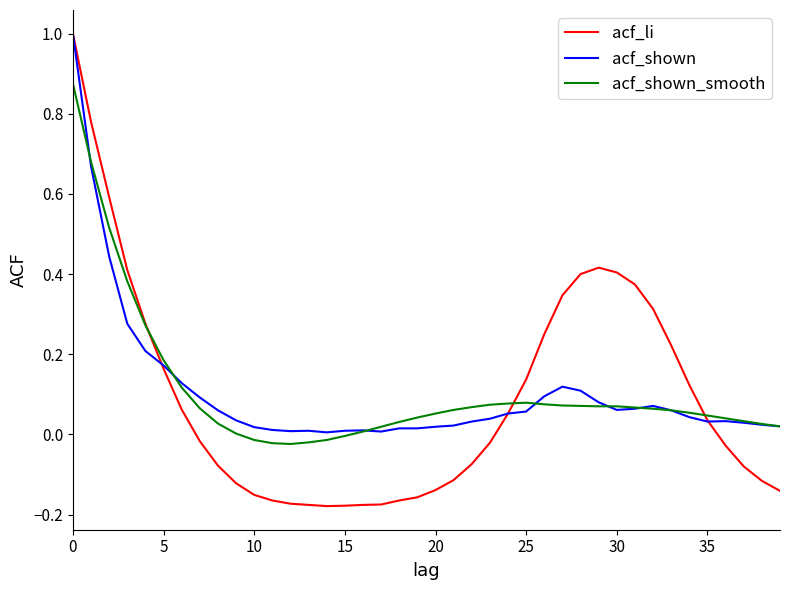

Does the chart display data point markers on the line(s)?

No